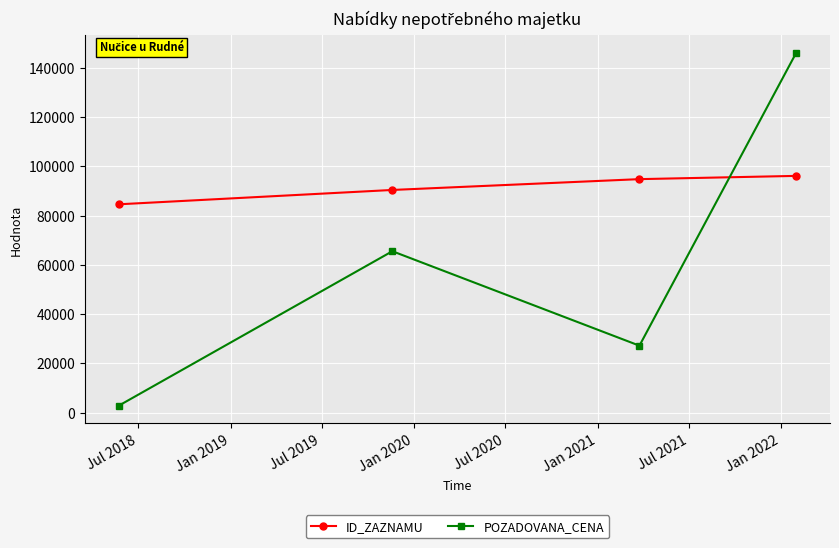

How many lines are shown in the chart?

2